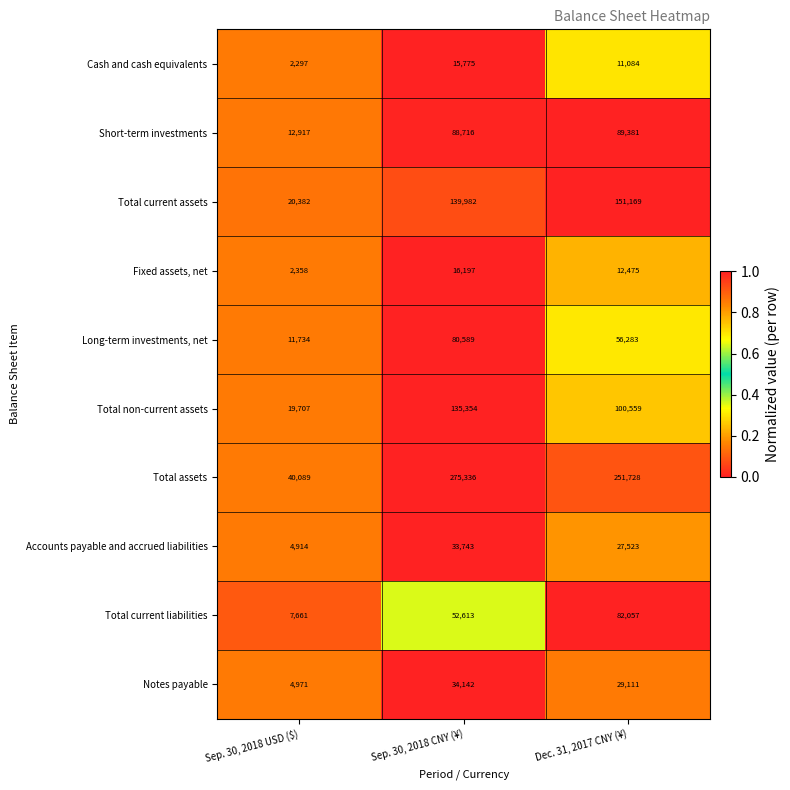

Reading left to right, list all the values displayed in this chart.

Cash and cash equivalents: Sep. 30, 2018 USD ($)=2297	Sep. 30, 2018 CNY (¥)=15775	Dec. 31, 2017 CNY (¥)=11084
Short-term investments: Sep. 30, 2018 USD ($)=12917	Sep. 30, 2018 CNY (¥)=88716	Dec. 31, 2017 CNY (¥)=89381
Total current assets: Sep. 30, 2018 USD ($)=20382	Sep. 30, 2018 CNY (¥)=139982	Dec. 31, 2017 CNY (¥)=151169
Fixed assets, net: Sep. 30, 2018 USD ($)=2358	Sep. 30, 2018 CNY (¥)=16197	Dec. 31, 2017 CNY (¥)=12475
Long-term investments, net: Sep. 30, 2018 USD ($)=11734	Sep. 30, 2018 CNY (¥)=80589	Dec. 31, 2017 CNY (¥)=56283
Total non-current assets: Sep. 30, 2018 USD ($)=19707	Sep. 30, 2018 CNY (¥)=135354	Dec. 31, 2017 CNY (¥)=100559
Total assets: Sep. 30, 2018 USD ($)=40089	Sep. 30, 2018 CNY (¥)=275336	Dec. 31, 2017 CNY (¥)=251728
Accounts payable and accrued liabilities: Sep. 30, 2018 USD ($)=4914	Sep. 30, 2018 CNY (¥)=33743	Dec. 31, 2017 CNY (¥)=27523
Total current liabilities: Sep. 30, 2018 USD ($)=7661	Sep. 30, 2018 CNY (¥)=52613	Dec. 31, 2017 CNY (¥)=82057
Notes payable: Sep. 30, 2018 USD ($)=4971	Sep. 30, 2018 CNY (¥)=34142	Dec. 31, 2017 CNY (¥)=29111